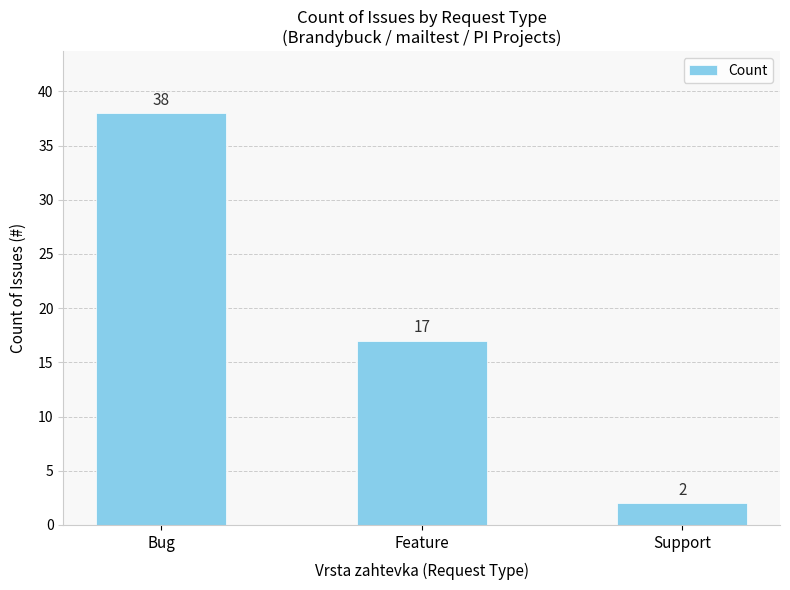

How many distinct data groups are displayed?

1